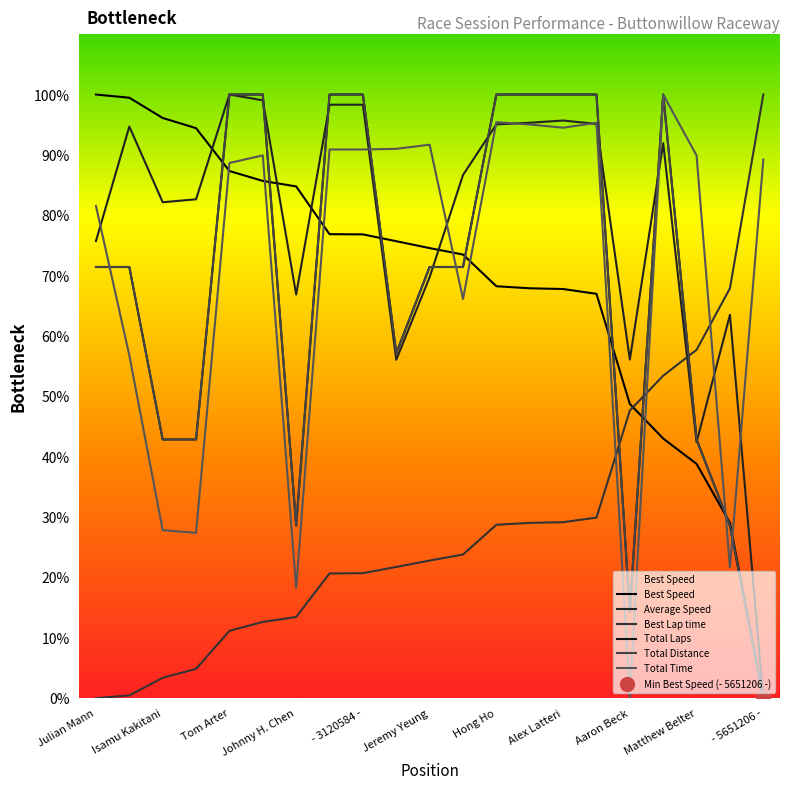

Reading left to right, extract all data points from this chart.

Total Laps: Julian Mann=71.4	Josh Steinberg=71.4	Isamu Kakitani=42.9	Track_Noob=42.9	Tom Arter=100.0	Scott Budshaw=100.0	Johnny H. Chen=28.6	- 1236234 -=100.0	- 3120584 -=100.0	- 3484655 -=57.1	Jeremy Yeung=71.4	Frank Alfaro=71.4	Hong Ho=100.0	Nick Kromelow=100.0	Alex Latteri=100.0	Eirik Holm=100.0	Aaron Beck=14.3	Scott Irwin=100.0	Matthew Belter=42.9	Tony Williams=28.6	- 5651206 -=0.0
Best Lap time: Julian Mann=0.0	Josh Steinberg=0.5	Isamu Kakitani=3.4	Track_Noob=4.9	Tom Arter=11.2	Scott Budshaw=12.6	Johnny H. Chen=13.5	- 1236234 -=20.7	- 3120584 -=20.7	- 3484655 -=21.7	Jeremy Yeung=22.8	Frank Alfaro=23.8	Hong Ho=28.7	Nick Kromelow=29.0	Alex Latteri=29.2	Eirik Holm=29.9	Aaron Beck=47.7	Scott Irwin=53.4	Matthew Belter=57.7	Tony Williams=67.9	- 5651206 -=100.0
Best Speed: Julian Mann=100.0	Josh Steinberg=99.5	Isamu Kakitani=96.1	Track_Noob=94.4	Tom Arter=87.3	Scott Budshaw=85.7	Johnny H. Chen=84.8	- 1236234 -=76.9	- 3120584 -=76.8	- 3484655 -=75.7	Jeremy Yeung=74.6	Frank Alfaro=73.5	Hong Ho=68.2	Nick Kromelow=67.9	Alex Latteri=67.8	Eirik Holm=67.0	Aaron Beck=48.7	Scott Irwin=43.0	Matthew Belter=38.8	Tony Williams=29.0	- 5651206 -=0.0
Average Speed: Julian Mann=75.7	Josh Steinberg=94.7	Isamu Kakitani=82.2	Track_Noob=82.6	Tom Arter=100.0	Scott Budshaw=99.0	Johnny H. Chen=66.9	- 1236234 -=98.3	- 3120584 -=98.3	- 3484655 -=56.1	Jeremy Yeung=69.7	Frank Alfaro=86.7	Hong Ho=95.1	Nick Kromelow=95.3	Alex Latteri=95.7	Eirik Holm=95.1	Aaron Beck=56.1	Scott Irwin=91.9	Matthew Belter=42.4	Tony Williams=63.5	- 5651206 -=0.0
Total Time: Julian Mann=81.6	Josh Steinberg=56.8	Isamu Kakitani=27.8	Track_Noob=27.4	Tom Arter=88.7	Scott Budshaw=89.9	Johnny H. Chen=18.2	- 1236234 -=90.9	- 3120584 -=90.9	- 3484655 -=91.0	Jeremy Yeung=91.7	Frank Alfaro=66.1	Hong Ho=95.4	Nick Kromelow=95.0	Alex Latteri=94.5	Eirik Holm=95.3	Aaron Beck=0.0	Scott Irwin=100.0	Matthew Belter=89.9	Tony Williams=21.6	- 5651206 -=89.2
Total Distance: Julian Mann=71.4	Josh Steinberg=71.4	Isamu Kakitani=42.9	Track_Noob=42.9	Tom Arter=100.0	Scott Budshaw=100.0	Johnny H. Chen=28.6	- 1236234 -=100.0	- 3120584 -=100.0	- 3484655 -=57.1	Jeremy Yeung=71.4	Frank Alfaro=71.4	Hong Ho=100.0	Nick Kromelow=100.0	Alex Latteri=100.0	Eirik Holm=100.0	Aaron Beck=14.3	Scott Irwin=100.0	Matthew Belter=42.9	Tony Williams=28.6	- 5651206 -=0.0